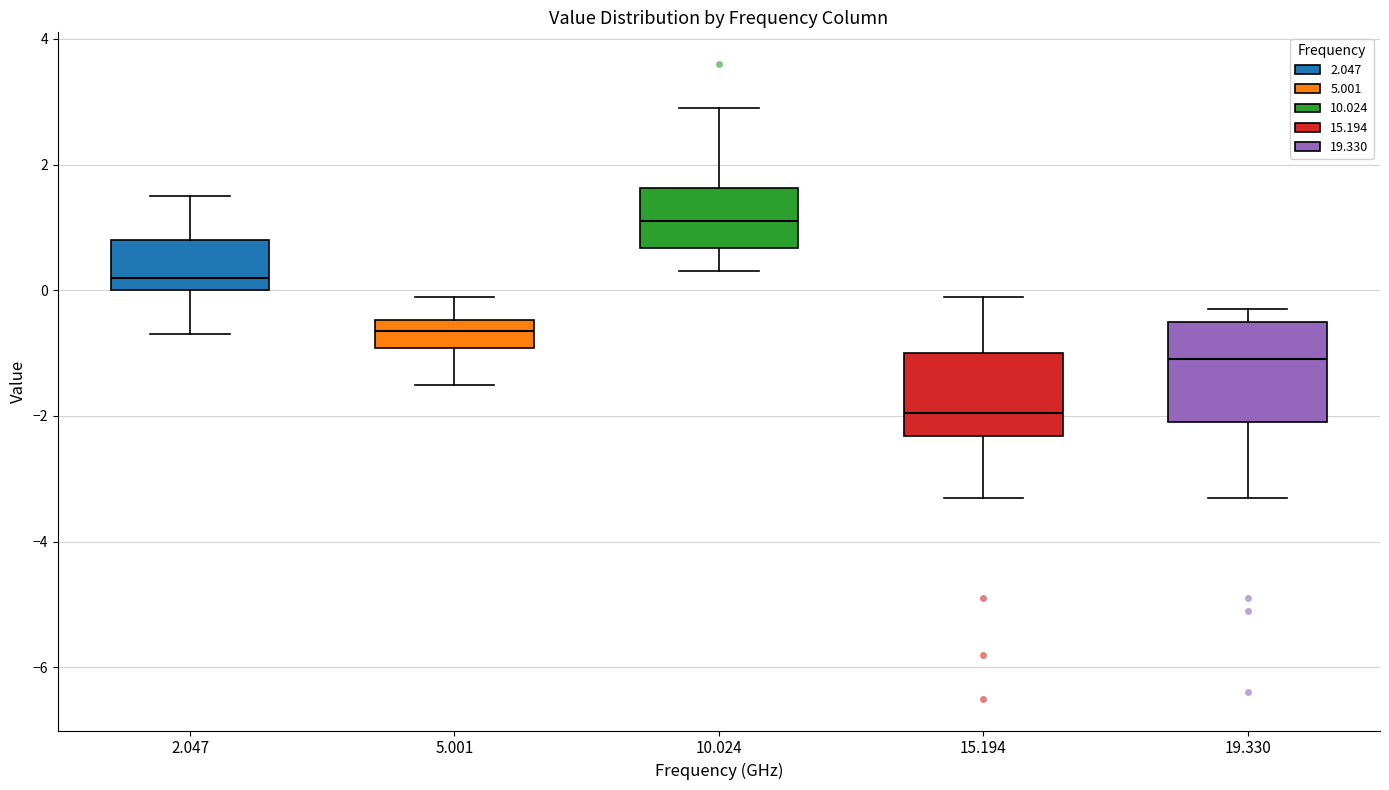

Where is the upper edge of the box at x = 5.001 on the y-axis? The values are not printed on the chart, so give them approximately, as read against the axis.

-0.4